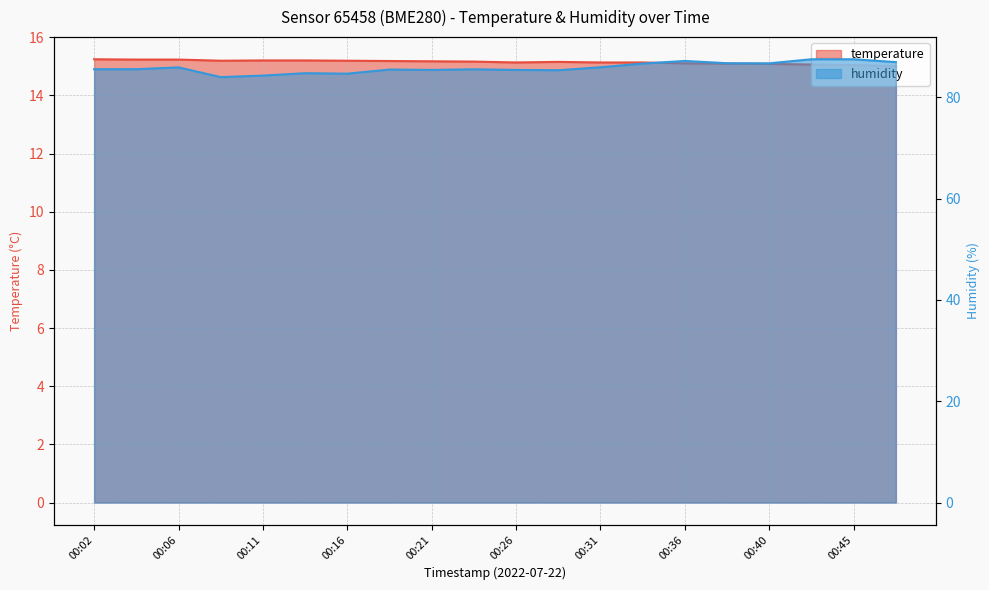

Rank the series by their average value, from lowest to highest.

temperature, humidity